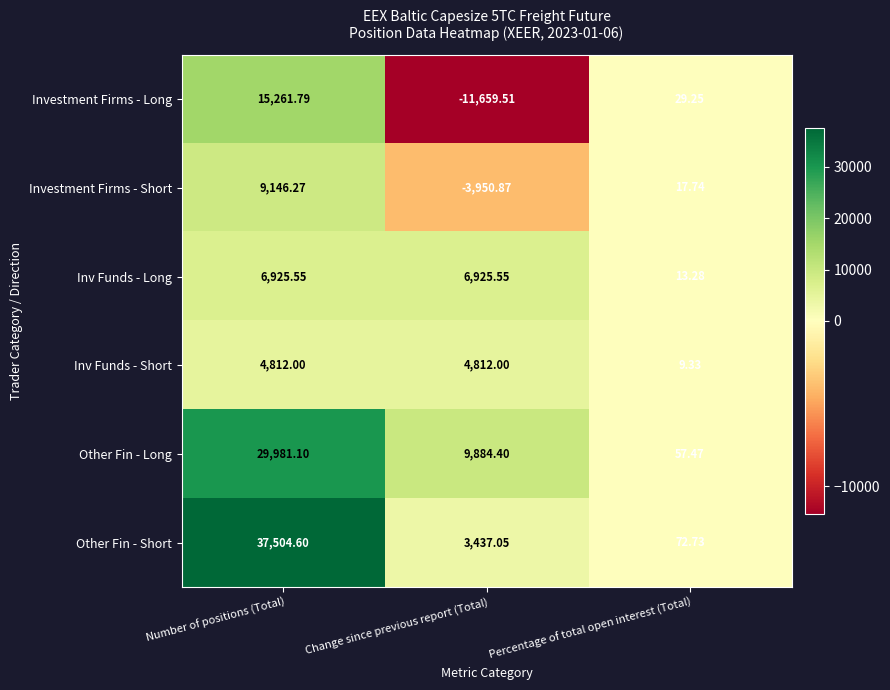

Is the value of Other Fin - Short at Percentage of total open interest (Total) greater than the value of Investment Firms - Long at Percentage of total open interest (Total)?

Yes